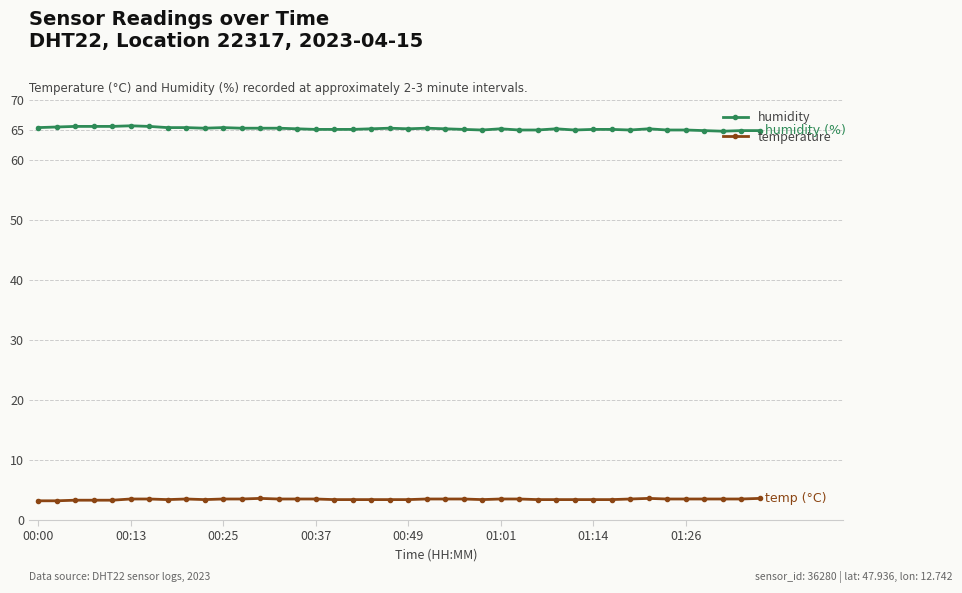

What is the sum of all temperature values?

137.8